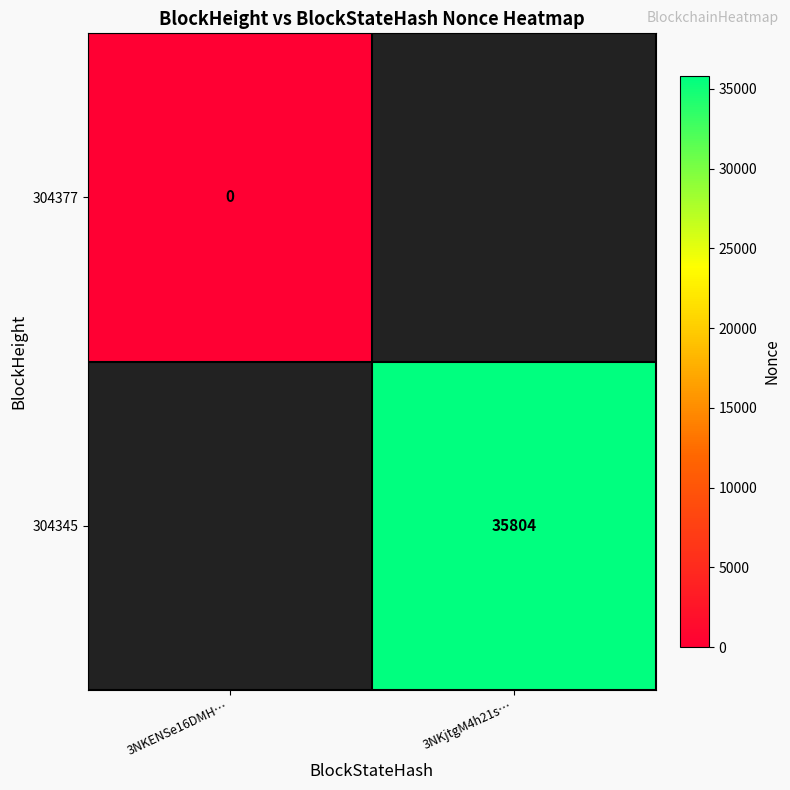

True or false: 304345 has a value of 35804 at 3NKjtgM4h21s….

True